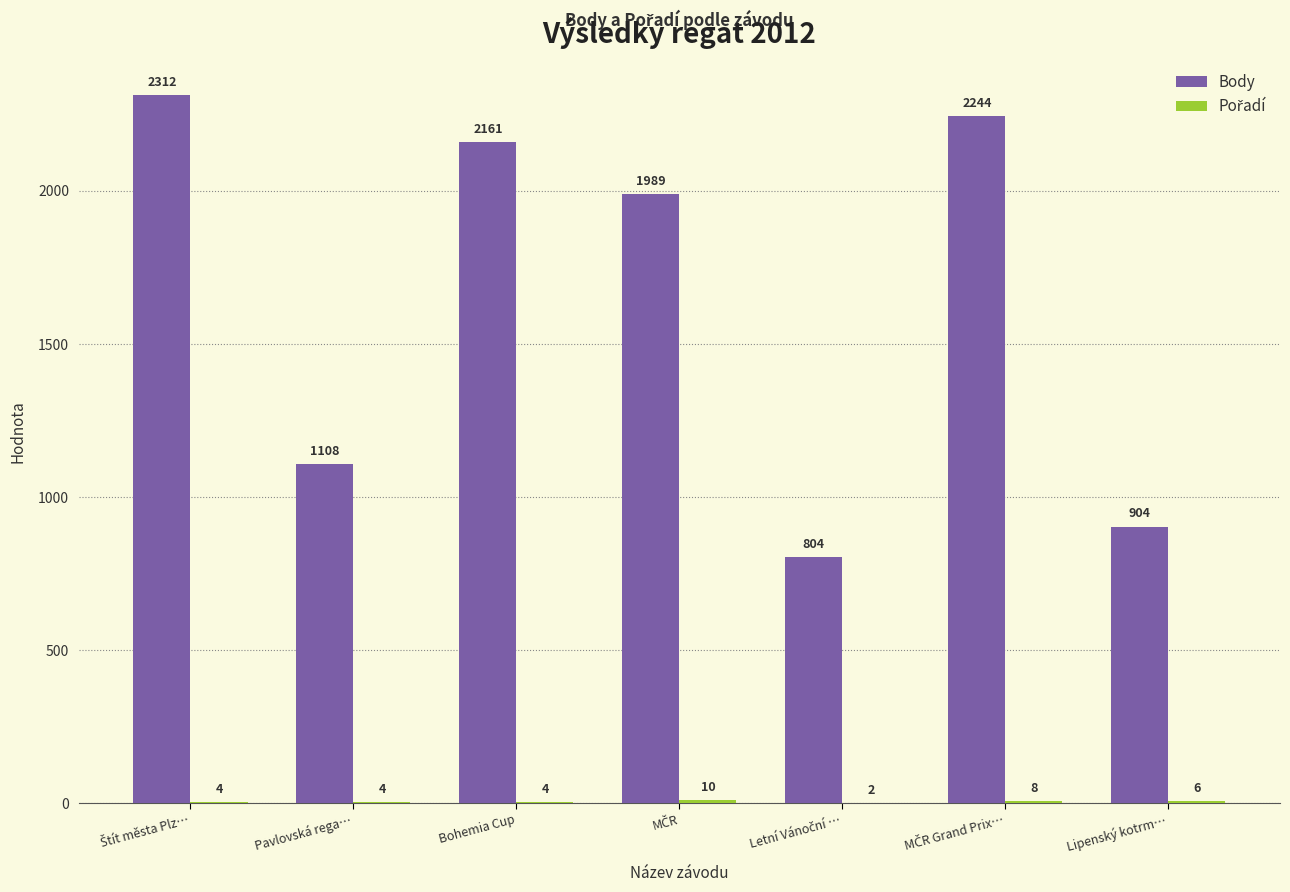

What is the maximum value for Body?

2312